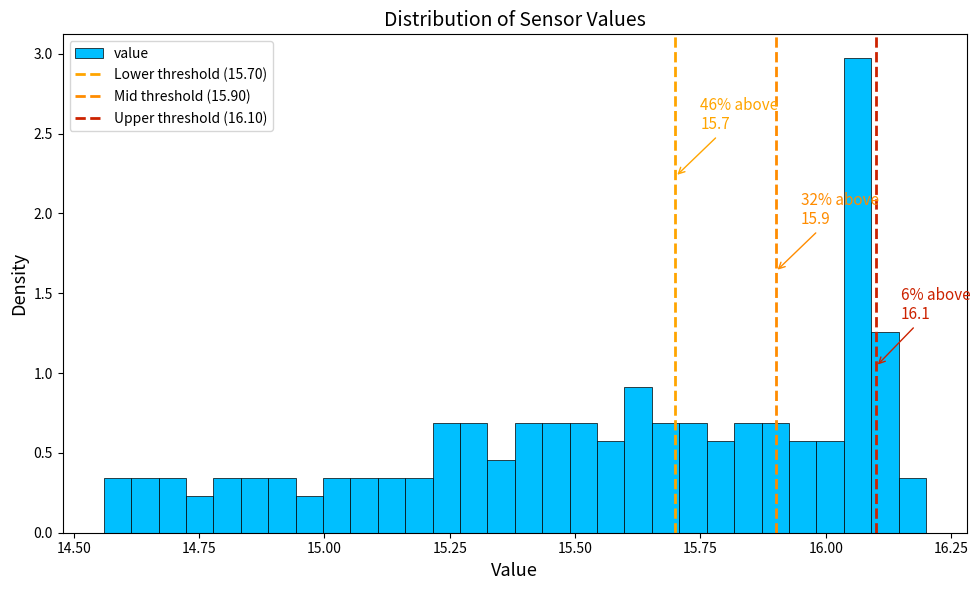

Around what value on the x-axis is the tallest bar? Give the approximate position of its centre, as read against the axis.

16.05